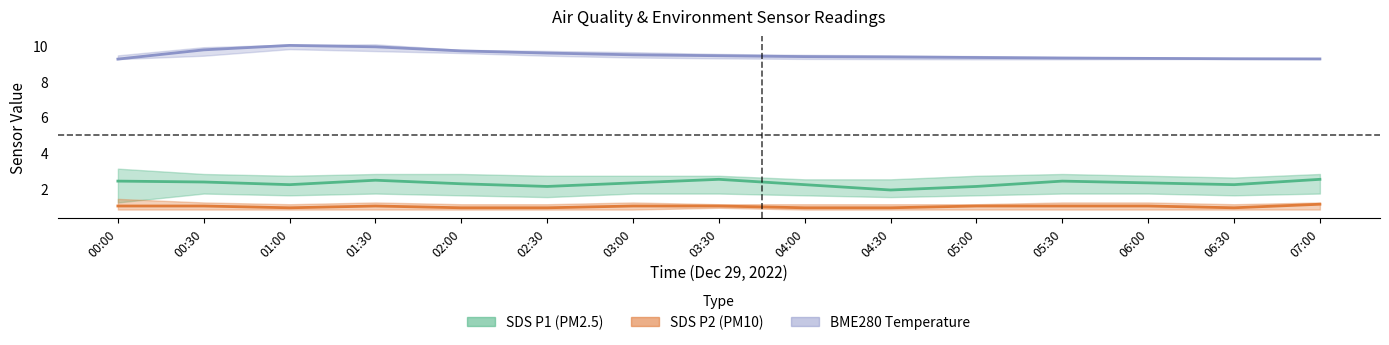

How many data points in SDS P2 are less than 1?

6